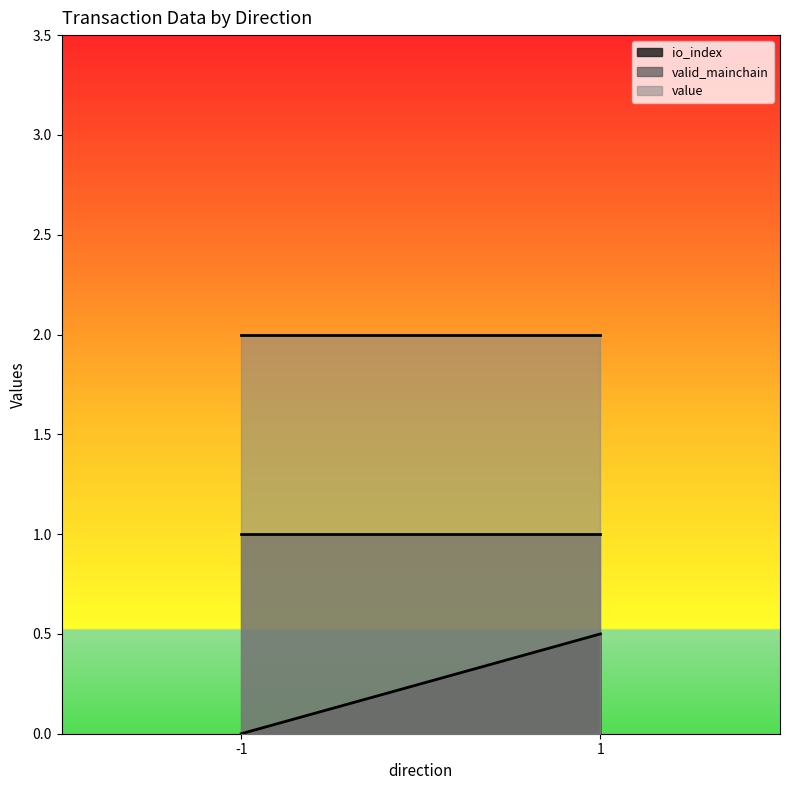

At which category is the sum across all series the highest?

1